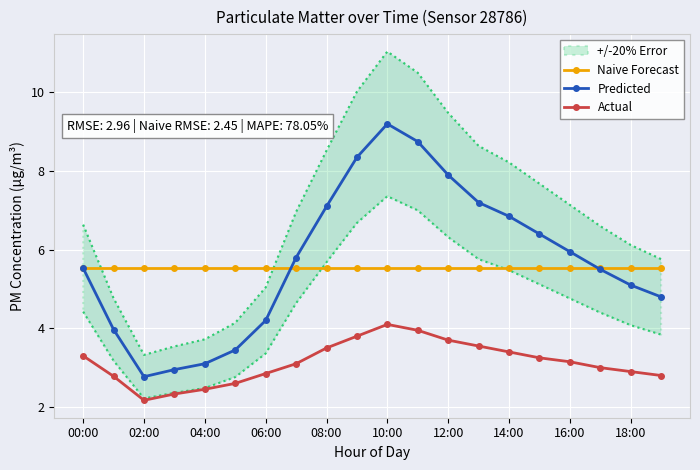

What is the smallest value displayed?

2.2